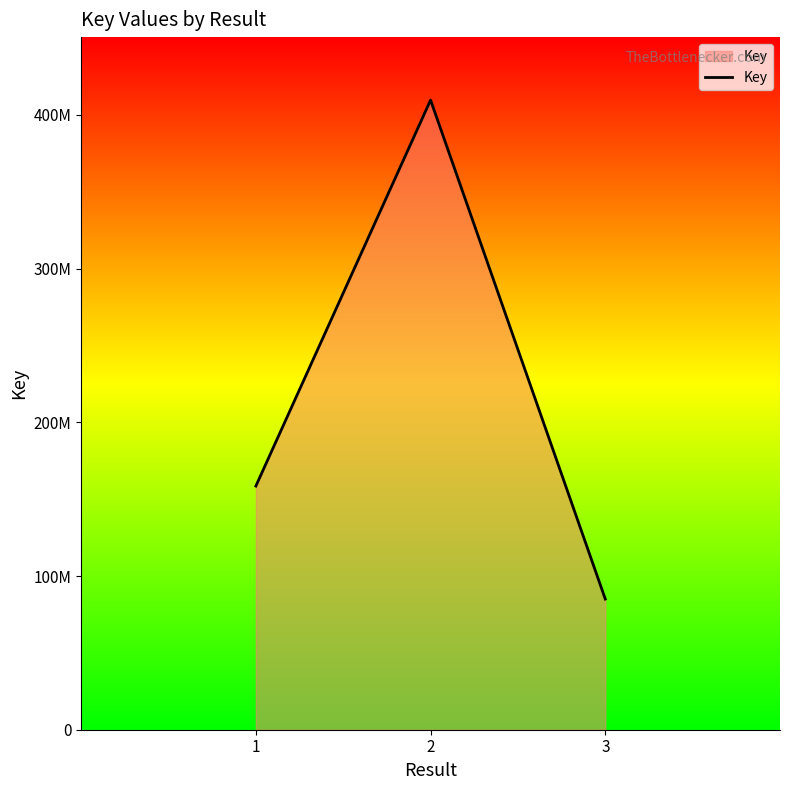

Rank the categories by value from highest to lowest.

2, 1, 3